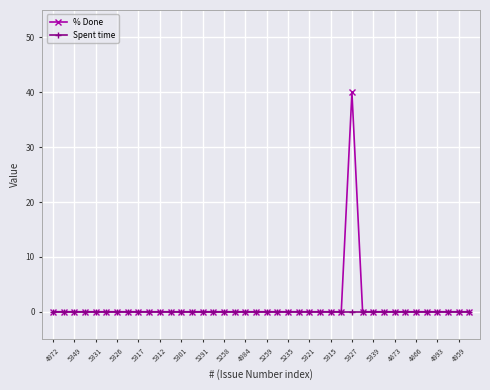

How many distinct data groups are displayed?

2